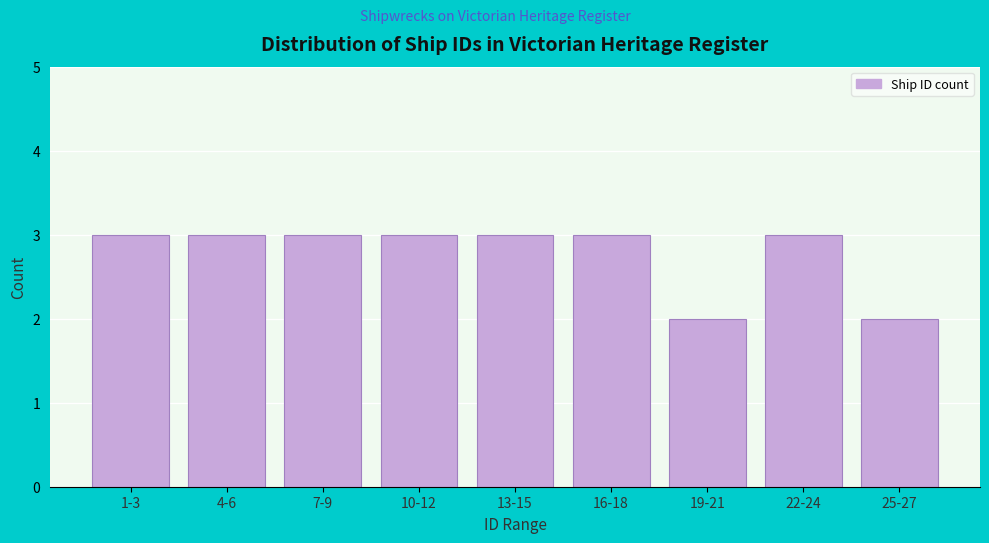

Reading left to right, what are all the values shown in this chart?

1-3=3	4-6=3	7-9=3	10-12=3	13-15=3	16-18=3	19-21=2	22-24=3	25-27=2